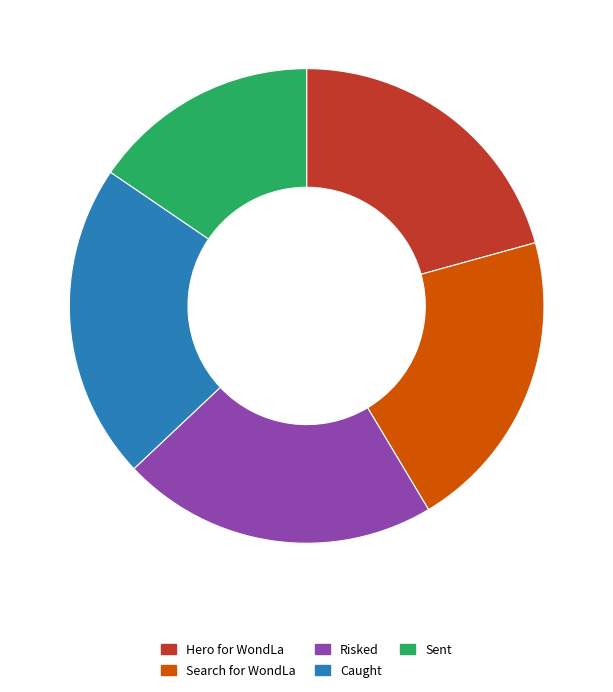

Is the sum of Hero for WondLa and Search for WondLa greater than half?

No